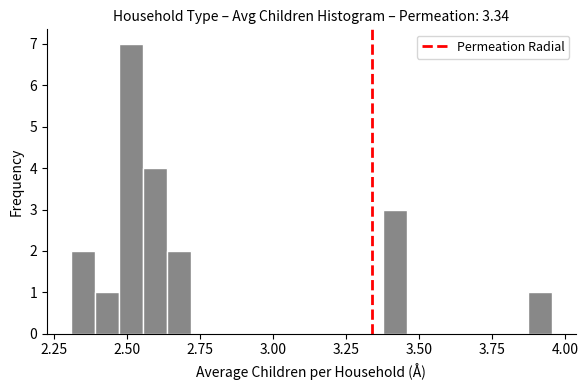

Read against the x-axis, roughly where is the centre of the tallest bar?

2.50